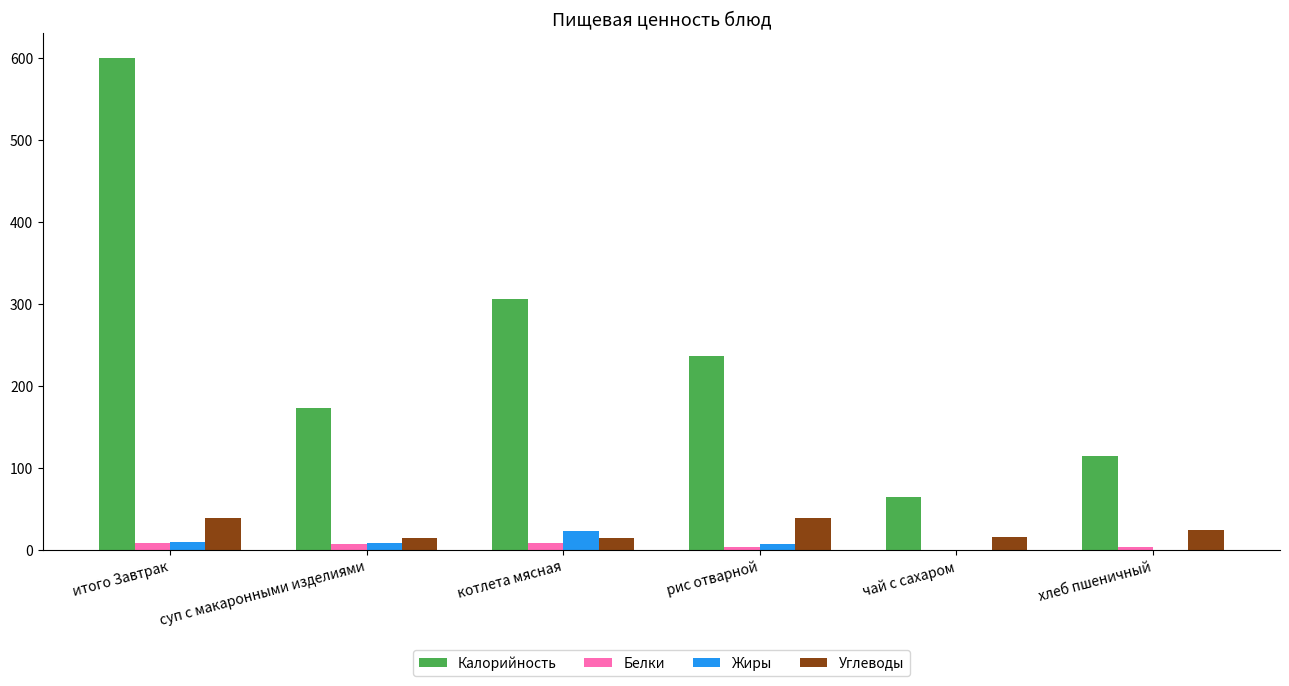

Which series changed the most between котлета мясная and чай с сахаром?

Калорийность